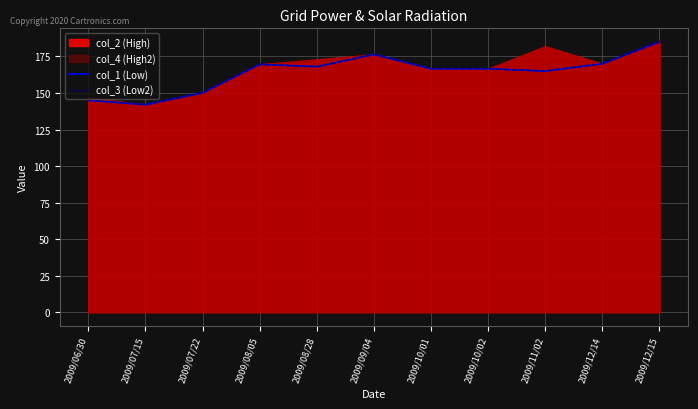

The value of col_3 (Low2) at 2009/12/15 is 185.0. True or false?

True